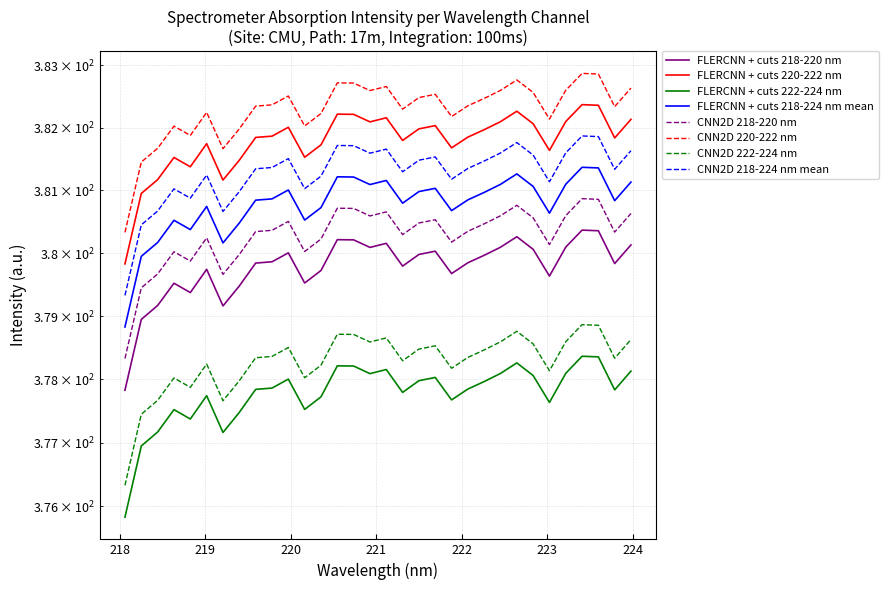

What is the value of the 13th point from the left?

379.7